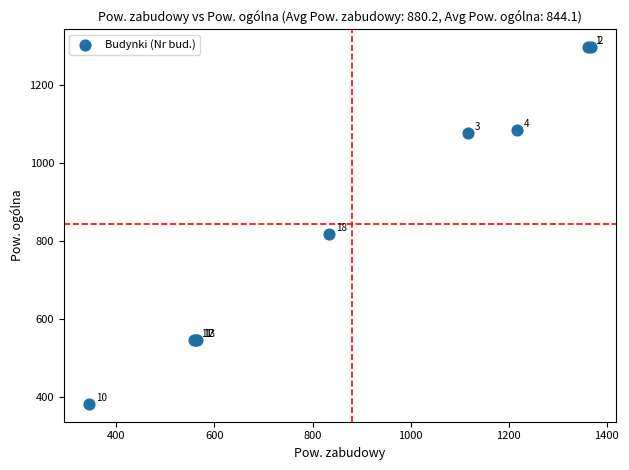

What Y value in the scatter plot is closest to 840?

819